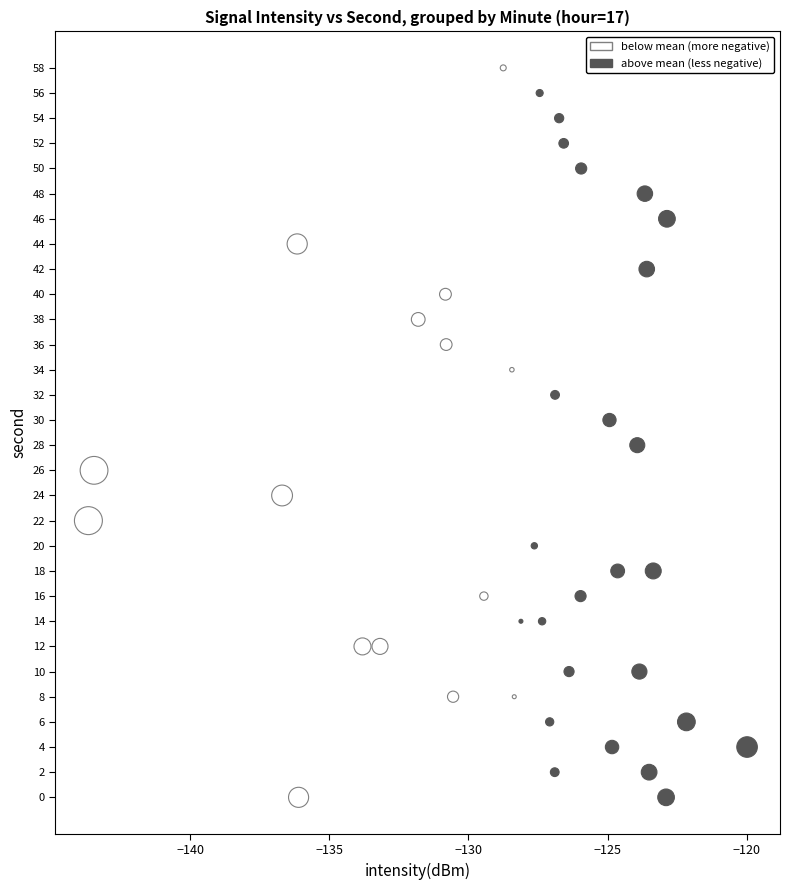

What is the range of Y values (max minus min)?

58